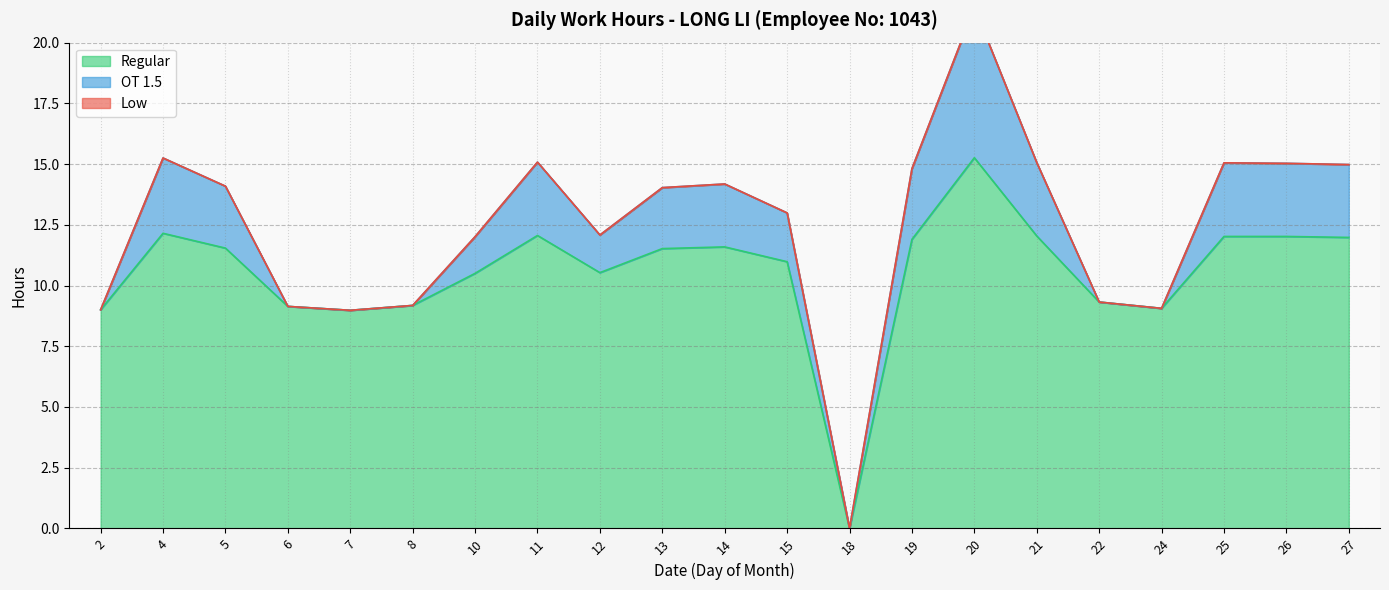

Between 4 and 26, which series saw the biggest shift?

Regular